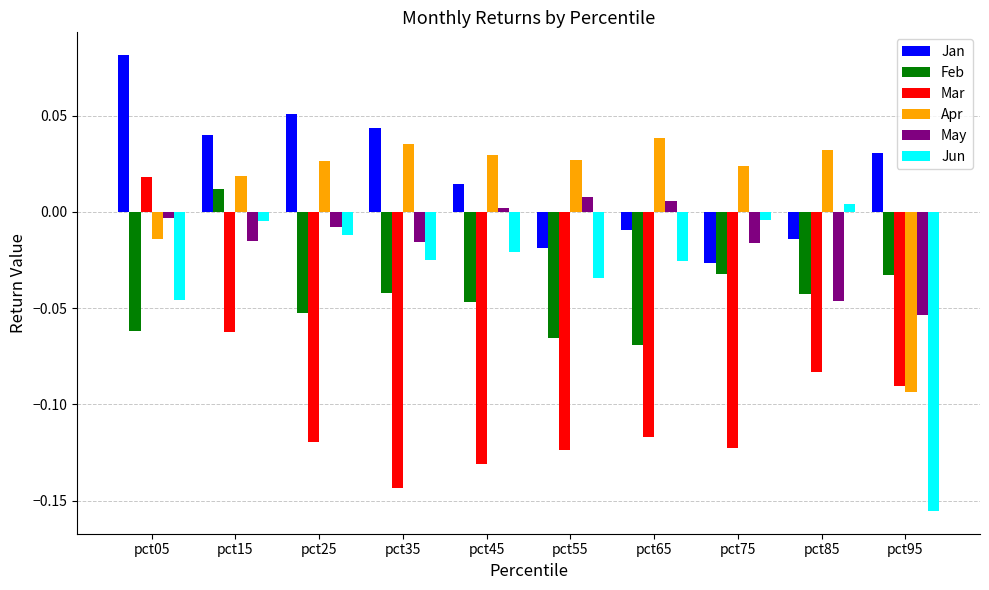

The Apr series shows 0.1 at pct65. True or false?

False